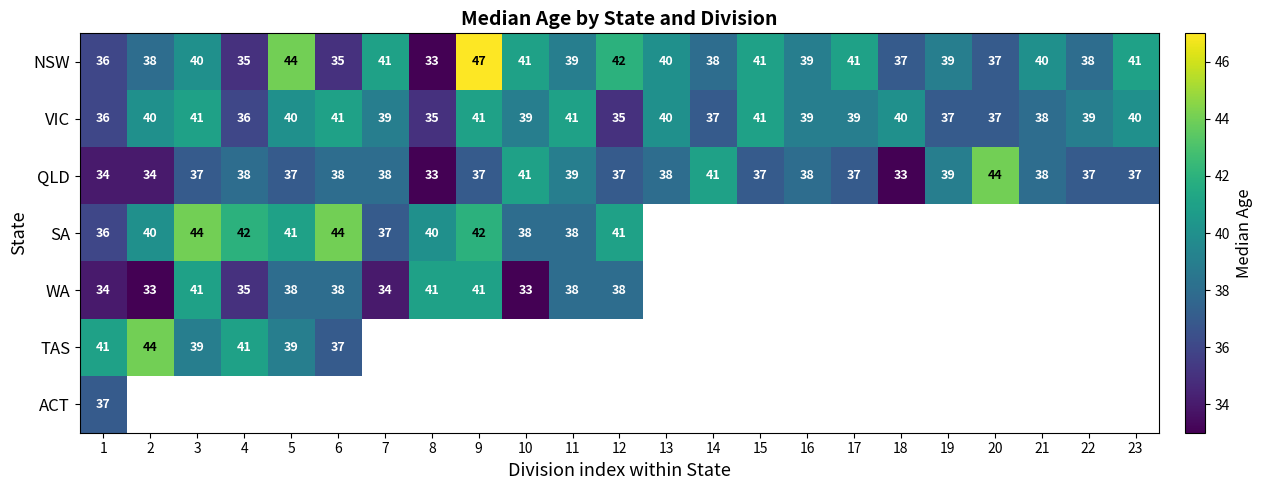

The value of SA at 12 is 60. True or false?

False